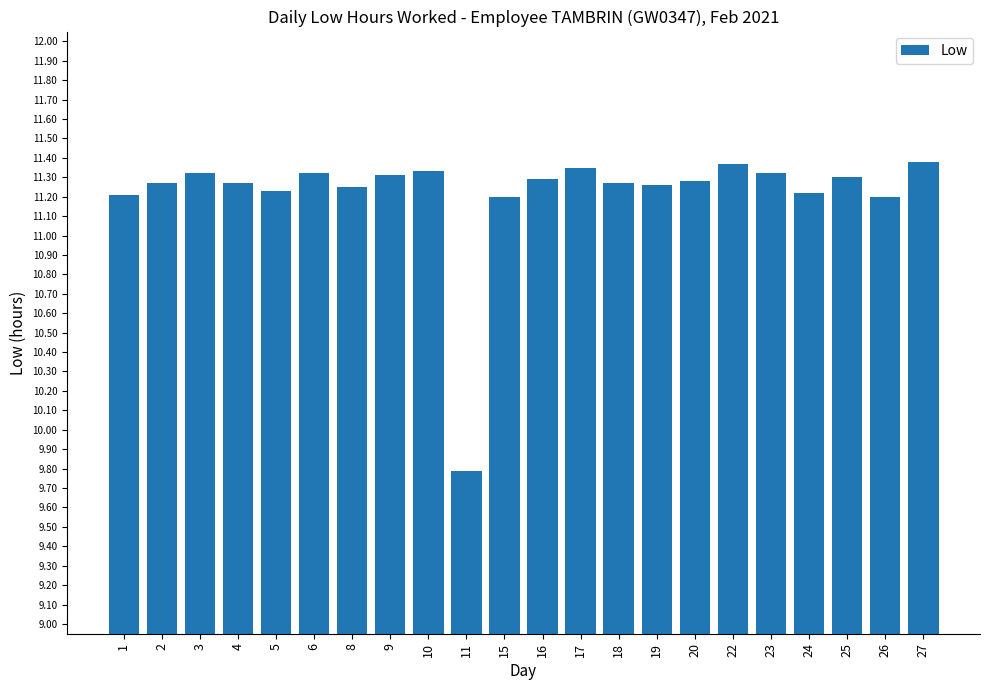

At which label is the value closest to 10?

11